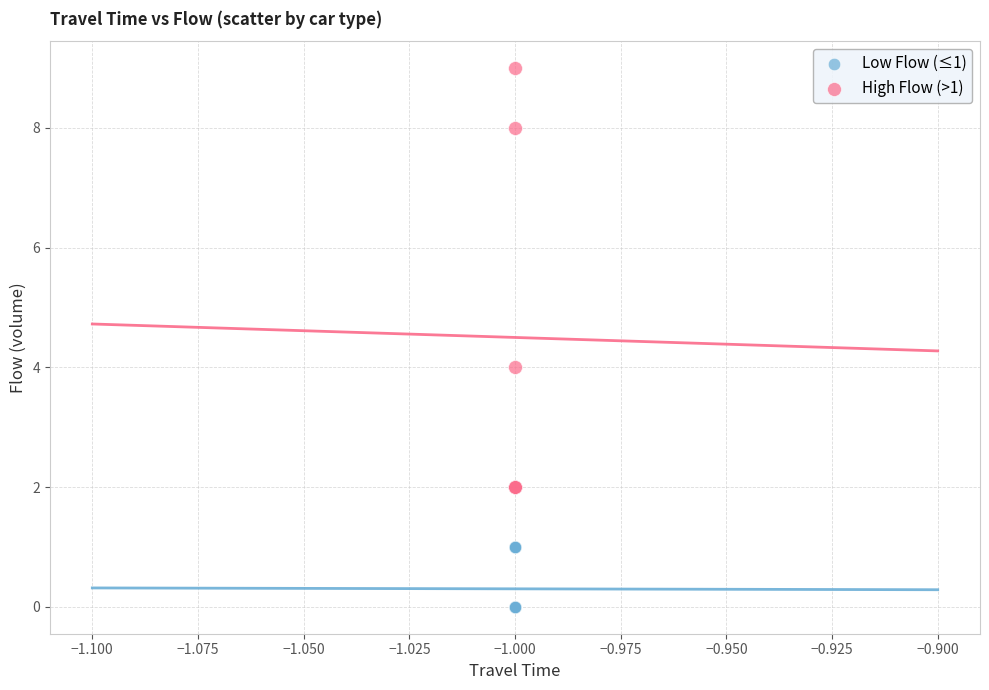

Which series contains the highest Y value?

High Flow (>1)